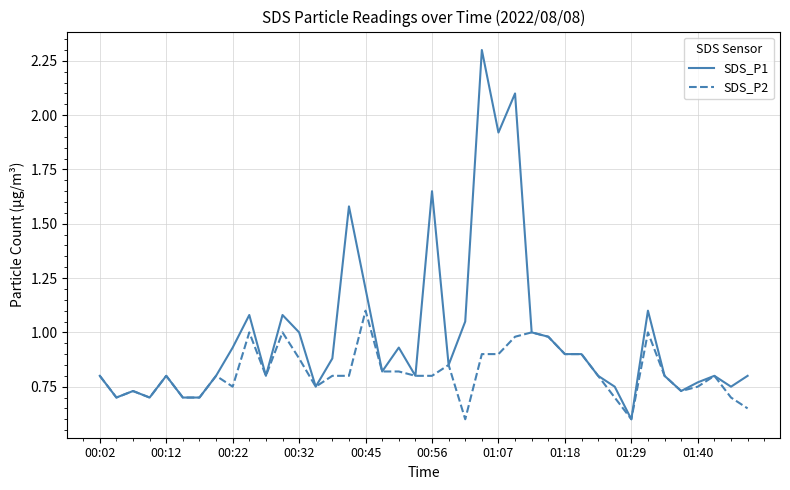

Which series has the widest spread of values?

SDS_P1